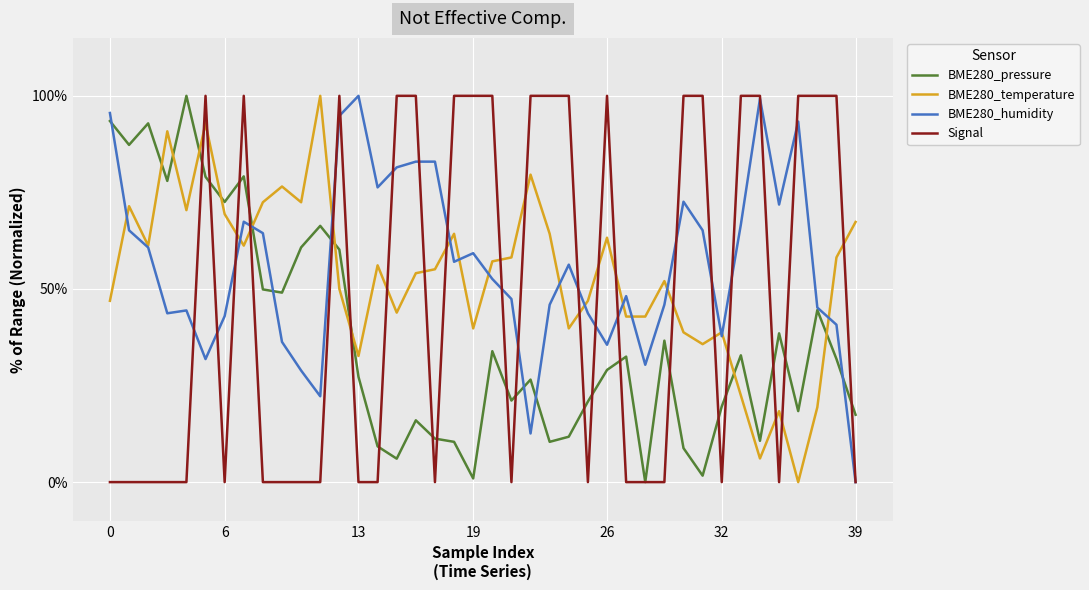

What is the greatest value displayed?

100.0